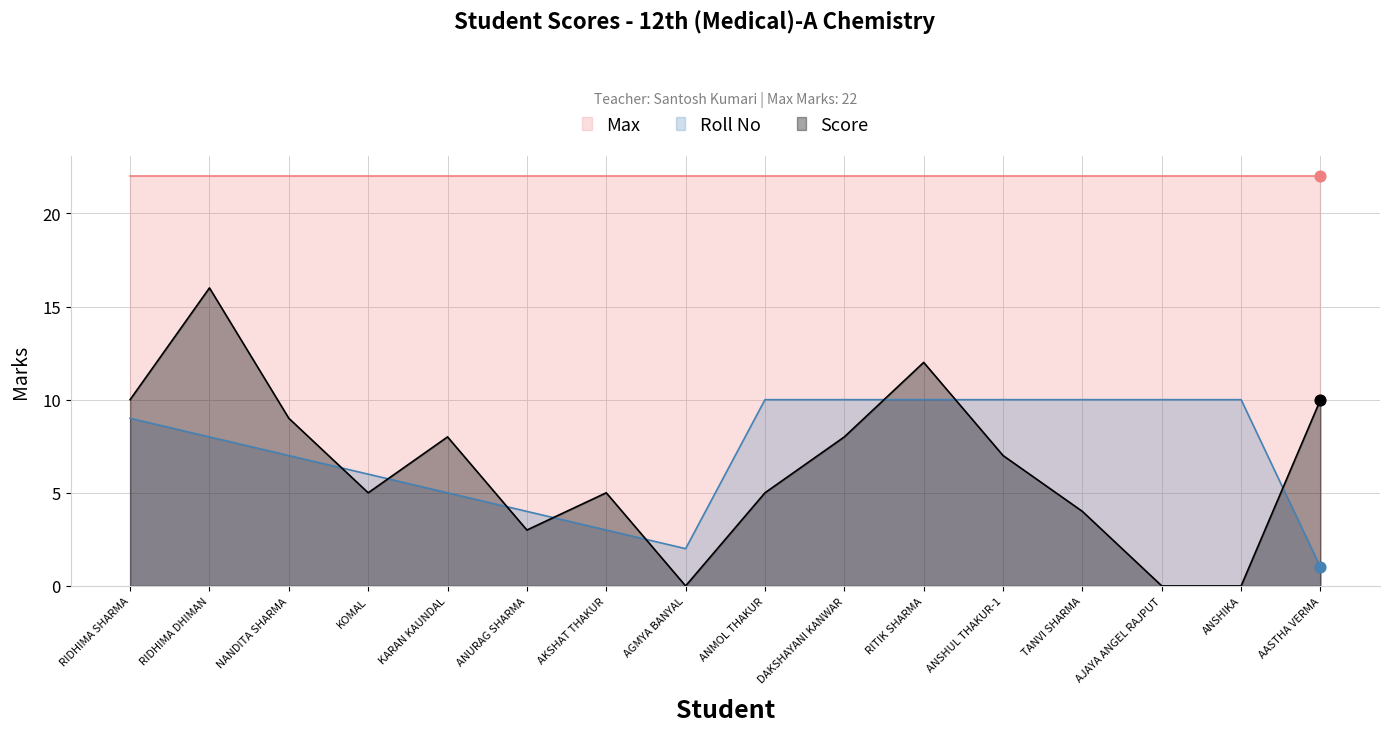

Is the value of Roll No at ANURAG SHARMA greater than the value of Score at ANSHUL THAKUR-1?

No